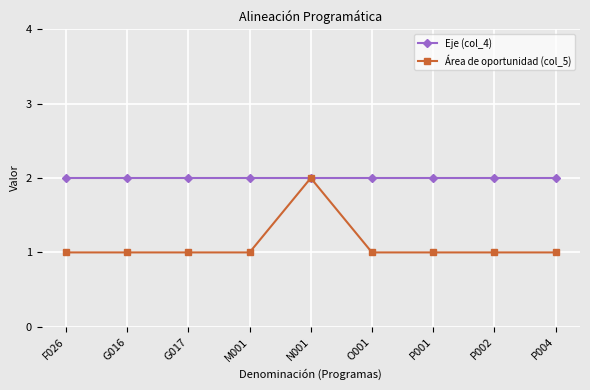

At how many categories does at least one series exceed 1?

9